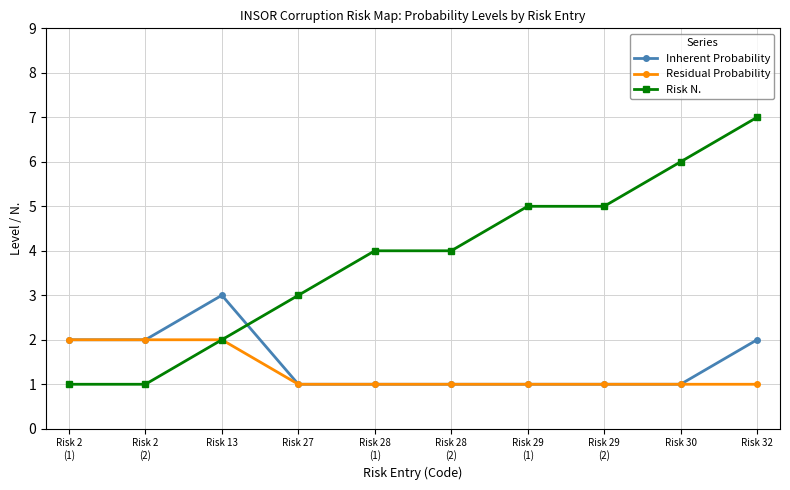

True or false: Risk N. has a value of 5 at Risk 29
(2).

True